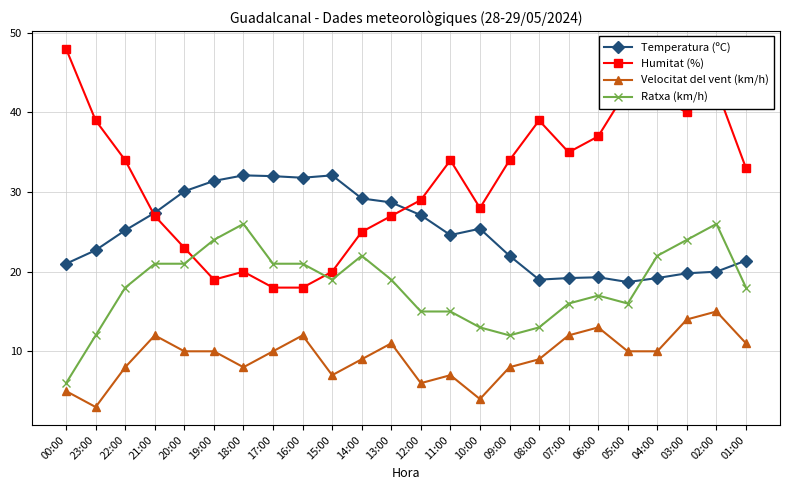

Is it true that Temperatura (ºC) equals 25.4 at 10:00?

True